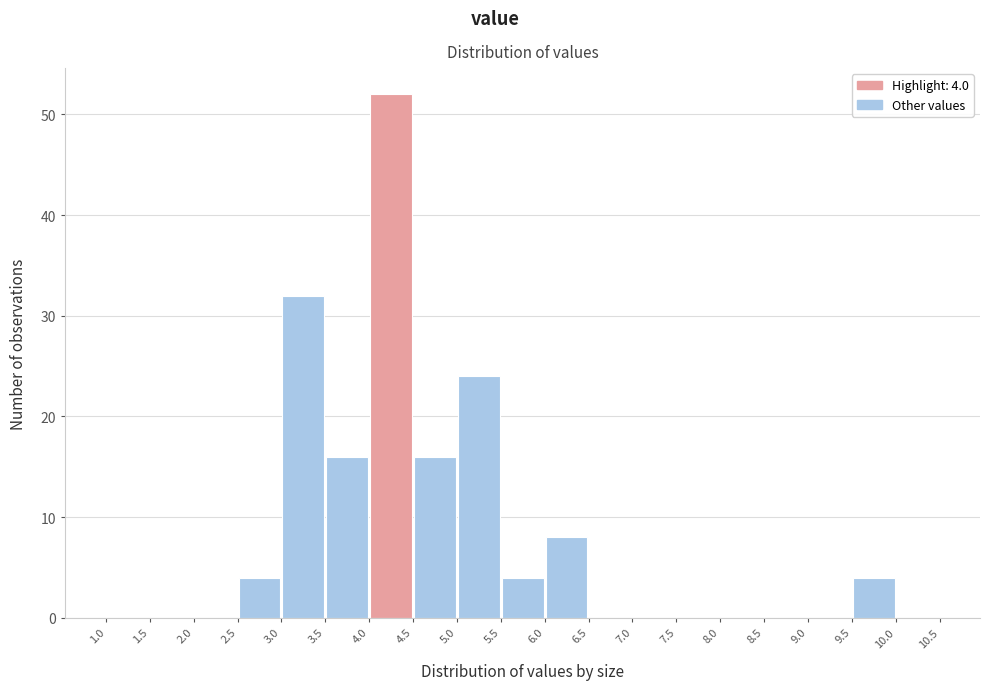

Over which range of the x-axis is the bar tallest?

4.0 to 4.5